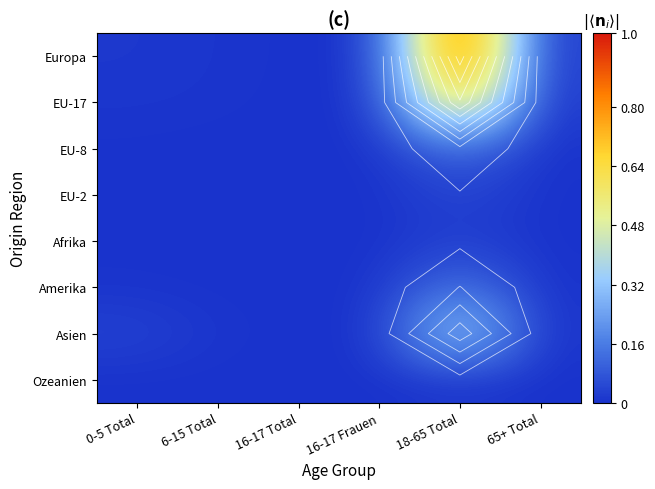

Which has a higher value, 16-17 Total or 0-5 Total?

0-5 Total